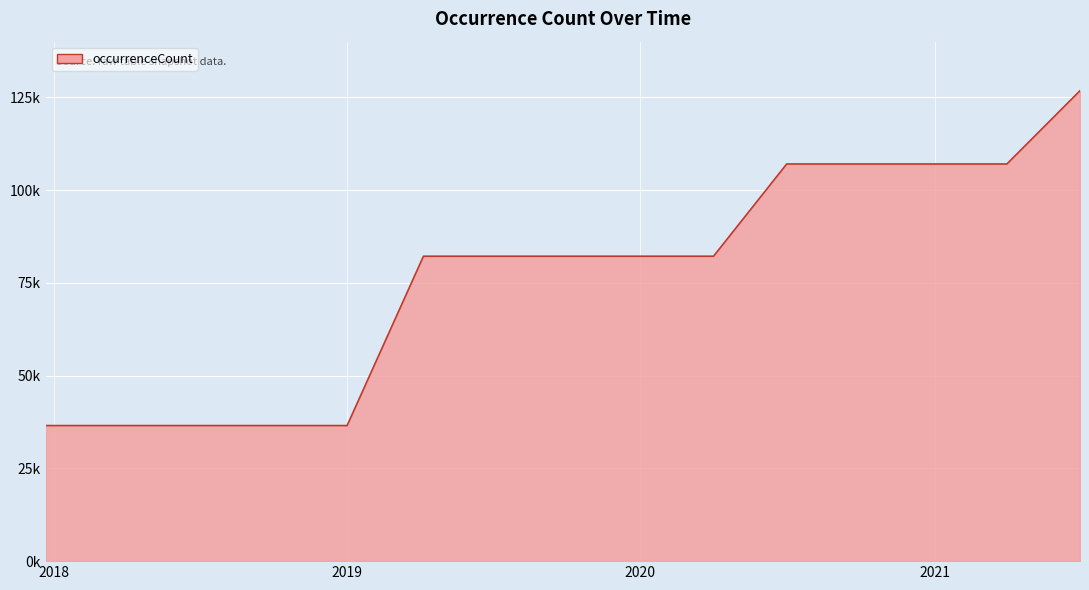

Which label corresponds to the largest value in the chart?

2021-07-01